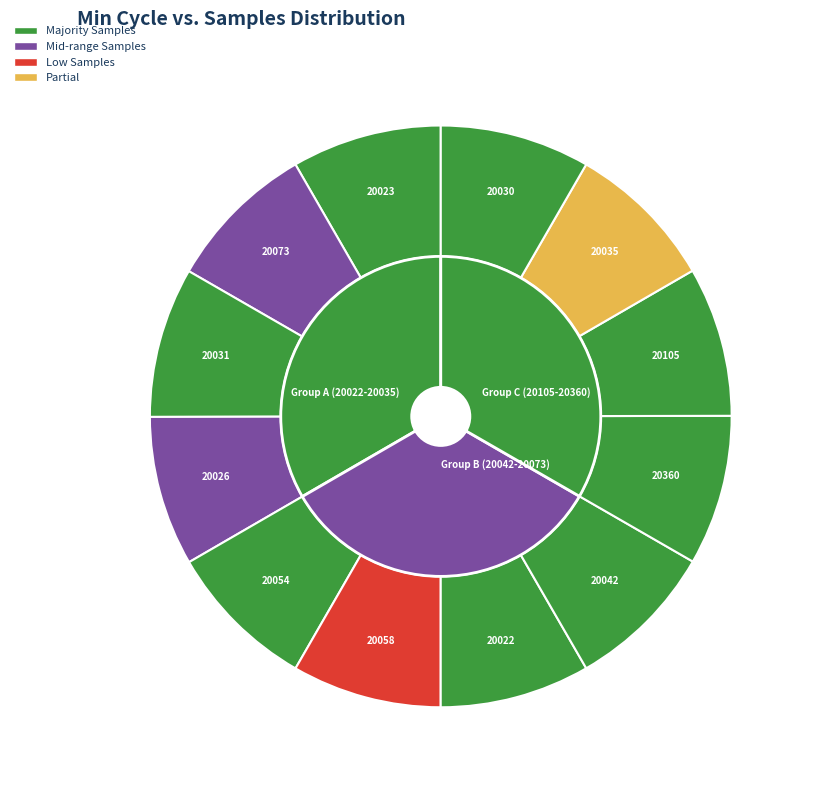

Is it true that 20030 is 8% of the pie?

True